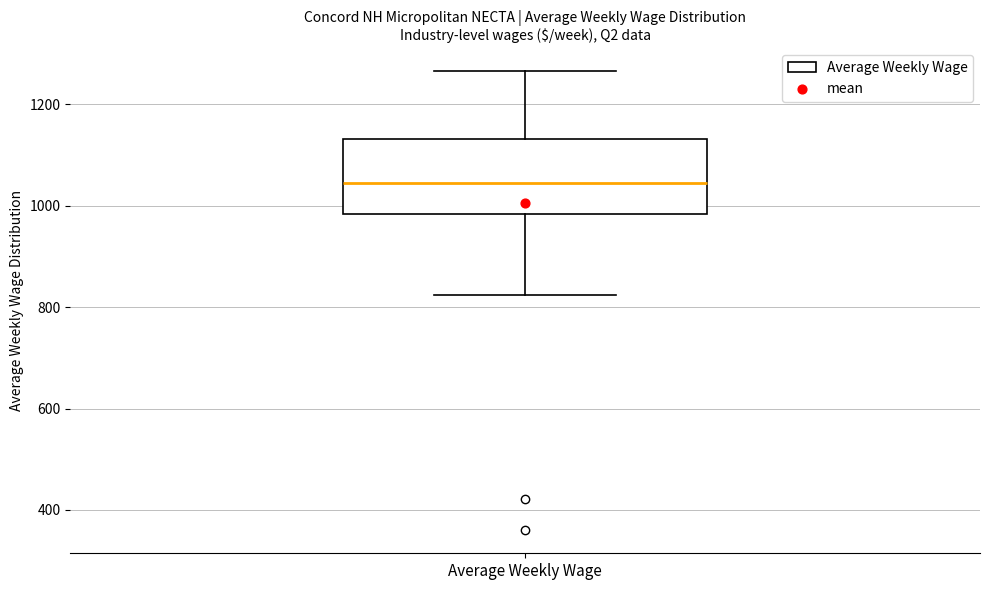

Transcribe this box plot: give where the median line is, the range the box spans, and where the two whiskers end, as read against the y-axis. The values are not printed on the chart, so give them approximately, as read against the axis.

median 1040, box 980 to 1140, whiskers 820 to 1260